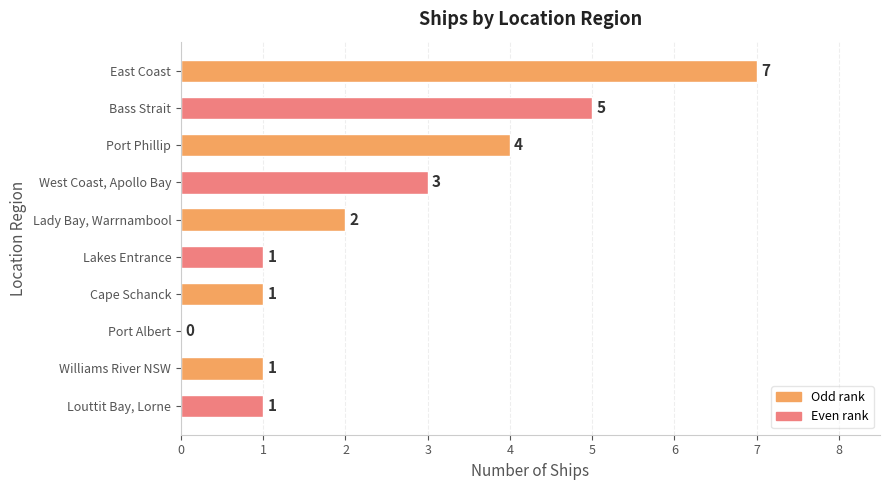

What is the sum of all values?

25